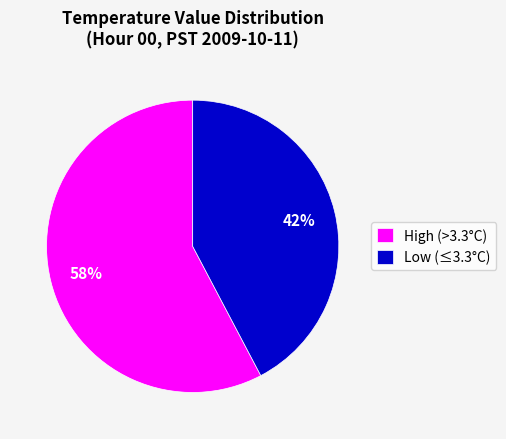

Which category has the biggest portion of the pie?

High (>3.3°C)